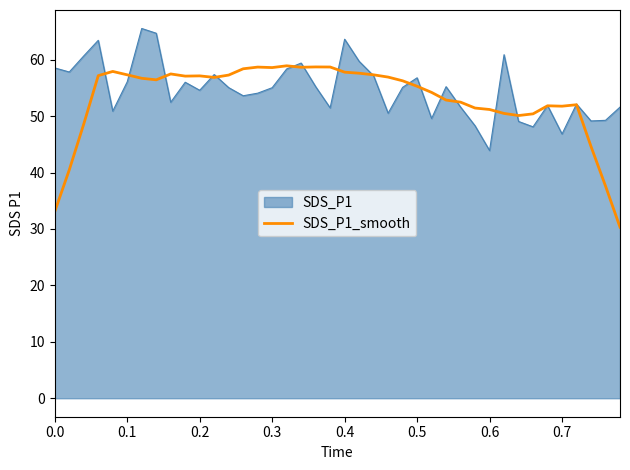

Which series has the largest range (max minus min)?

SDS_P1_smooth